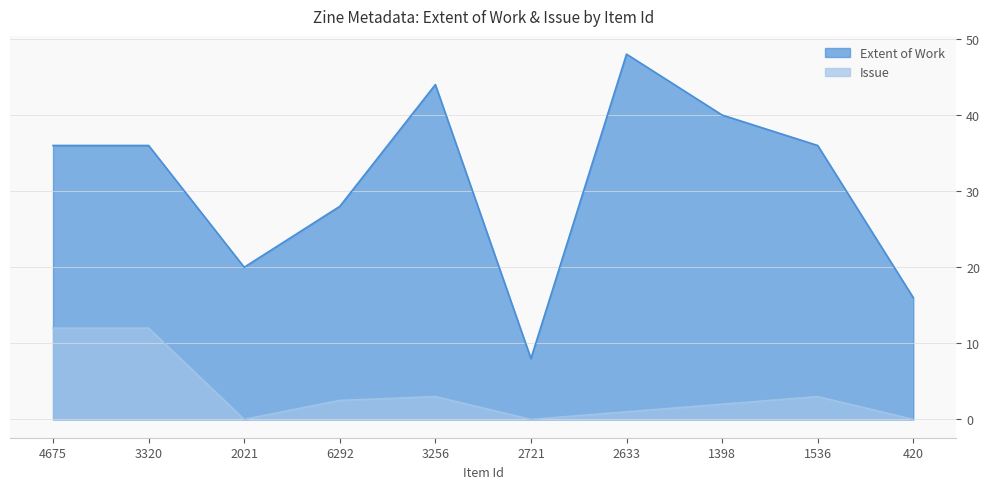

At which category does Issue reach its first local peak?

3256